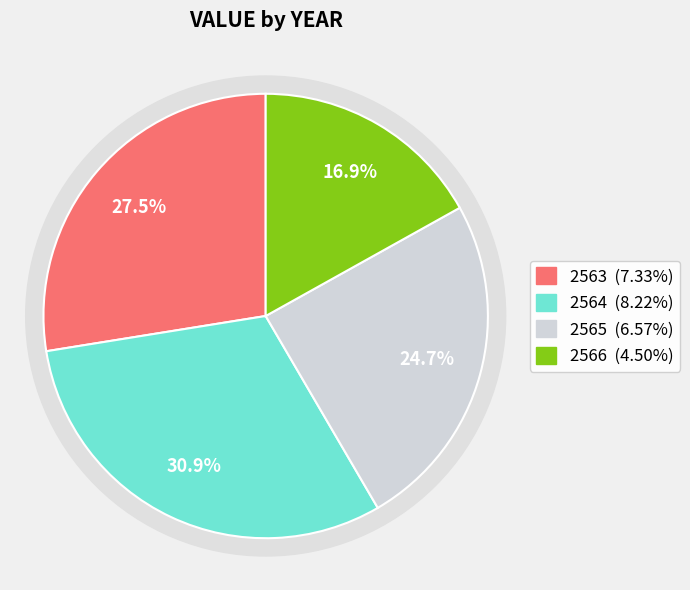

Rank the categories by value from lowest to highest.

2566, 2565, 2563, 2564